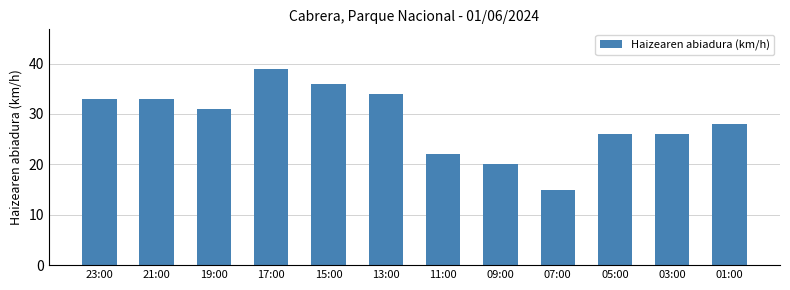

True or false: the data shows 28 at 01:00.

True